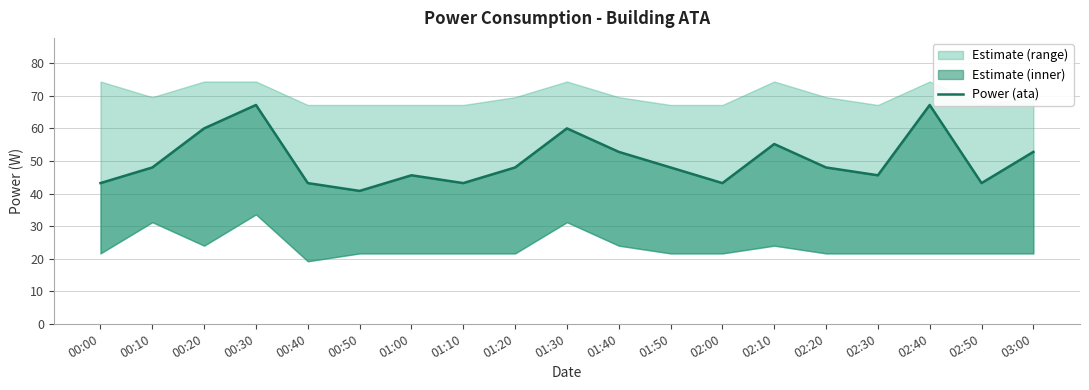

Which label corresponds to the largest value in the chart?

00:30